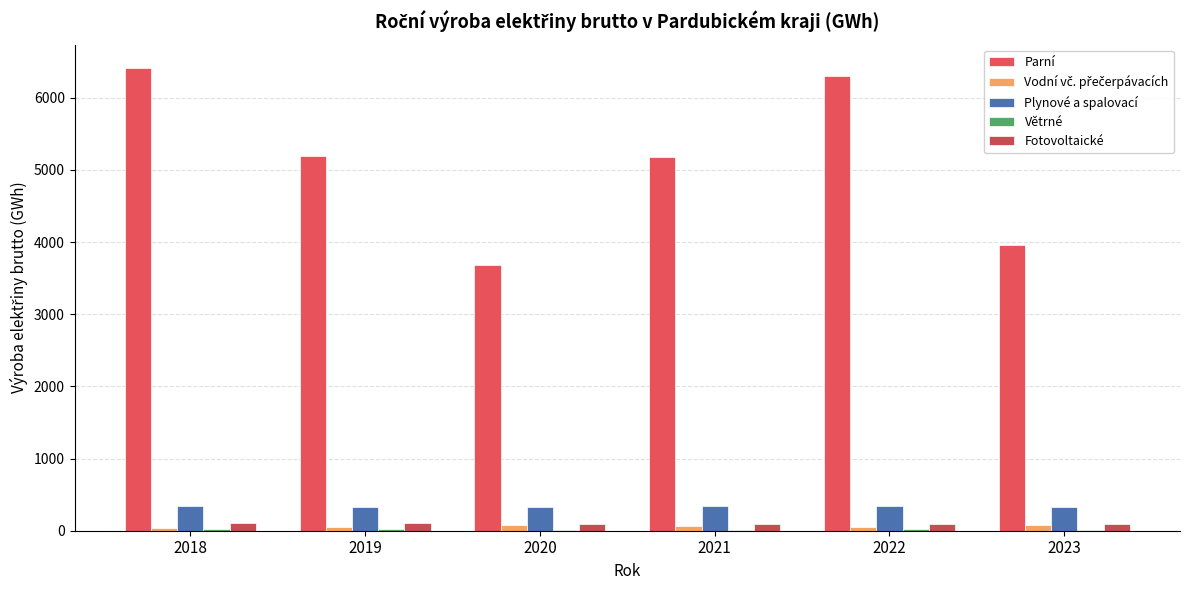

How many groups of bars are there?

6